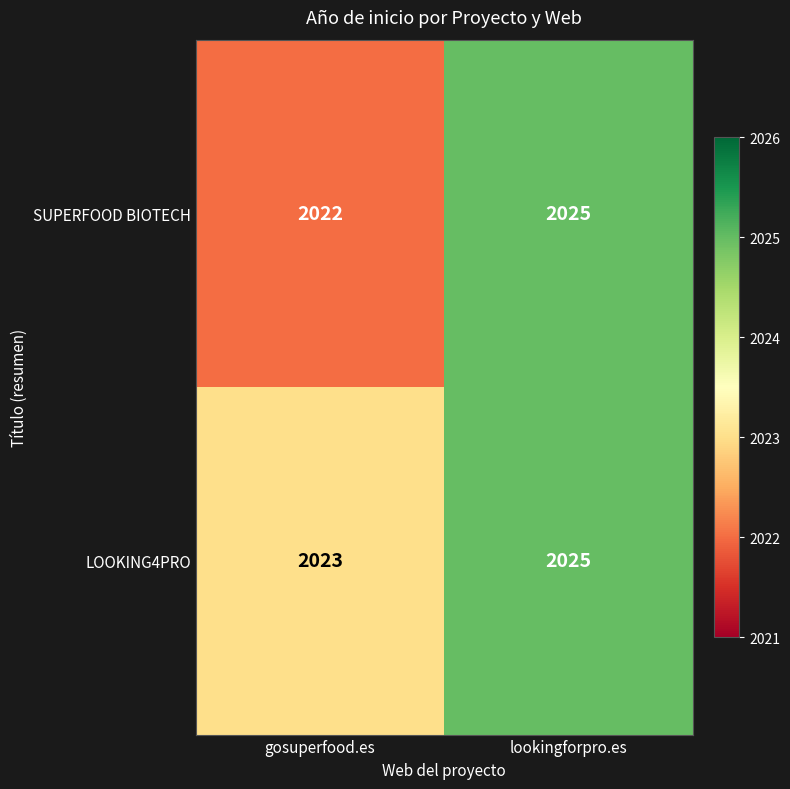

Which series has the widest spread of values?

SUPERFOOD BIOTECH